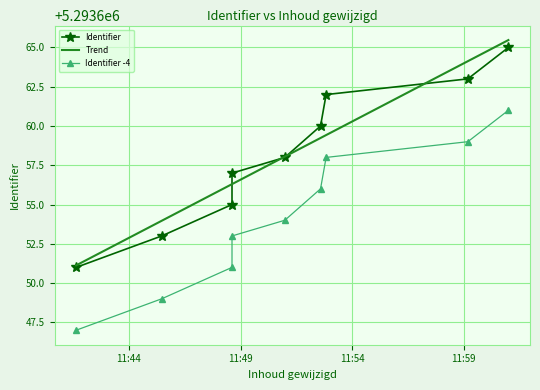

Rank the categories by value from lowest to highest.

2019-06-12 11:41:38, 2019-06-12 11:45:28, 2019-06-12 11:48:37, 2019-06-12 11:48:37, 2019-06-12 11:50:59, 2019-06-12 11:52:35, 2019-06-12 11:52:50, 2019-06-12 11:59:11, 2019-06-12 12:01:00